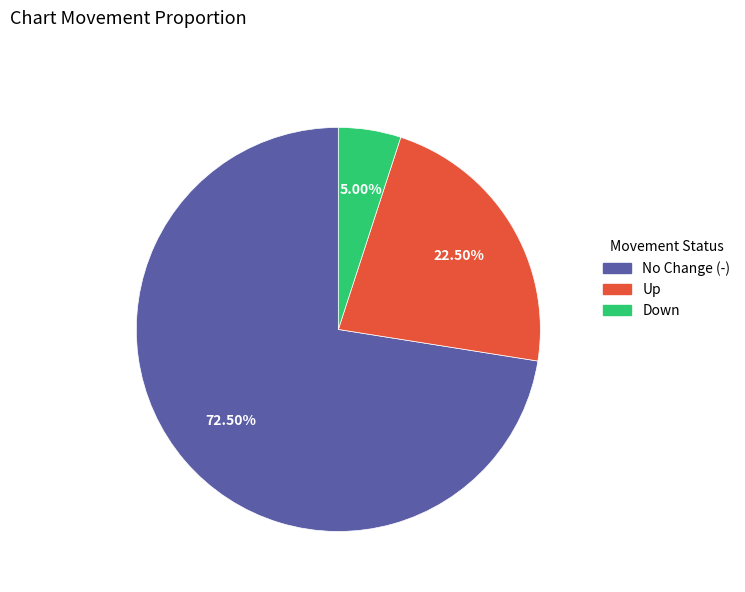

Rank the categories by value from highest to lowest.

No Change (-), Up, Down